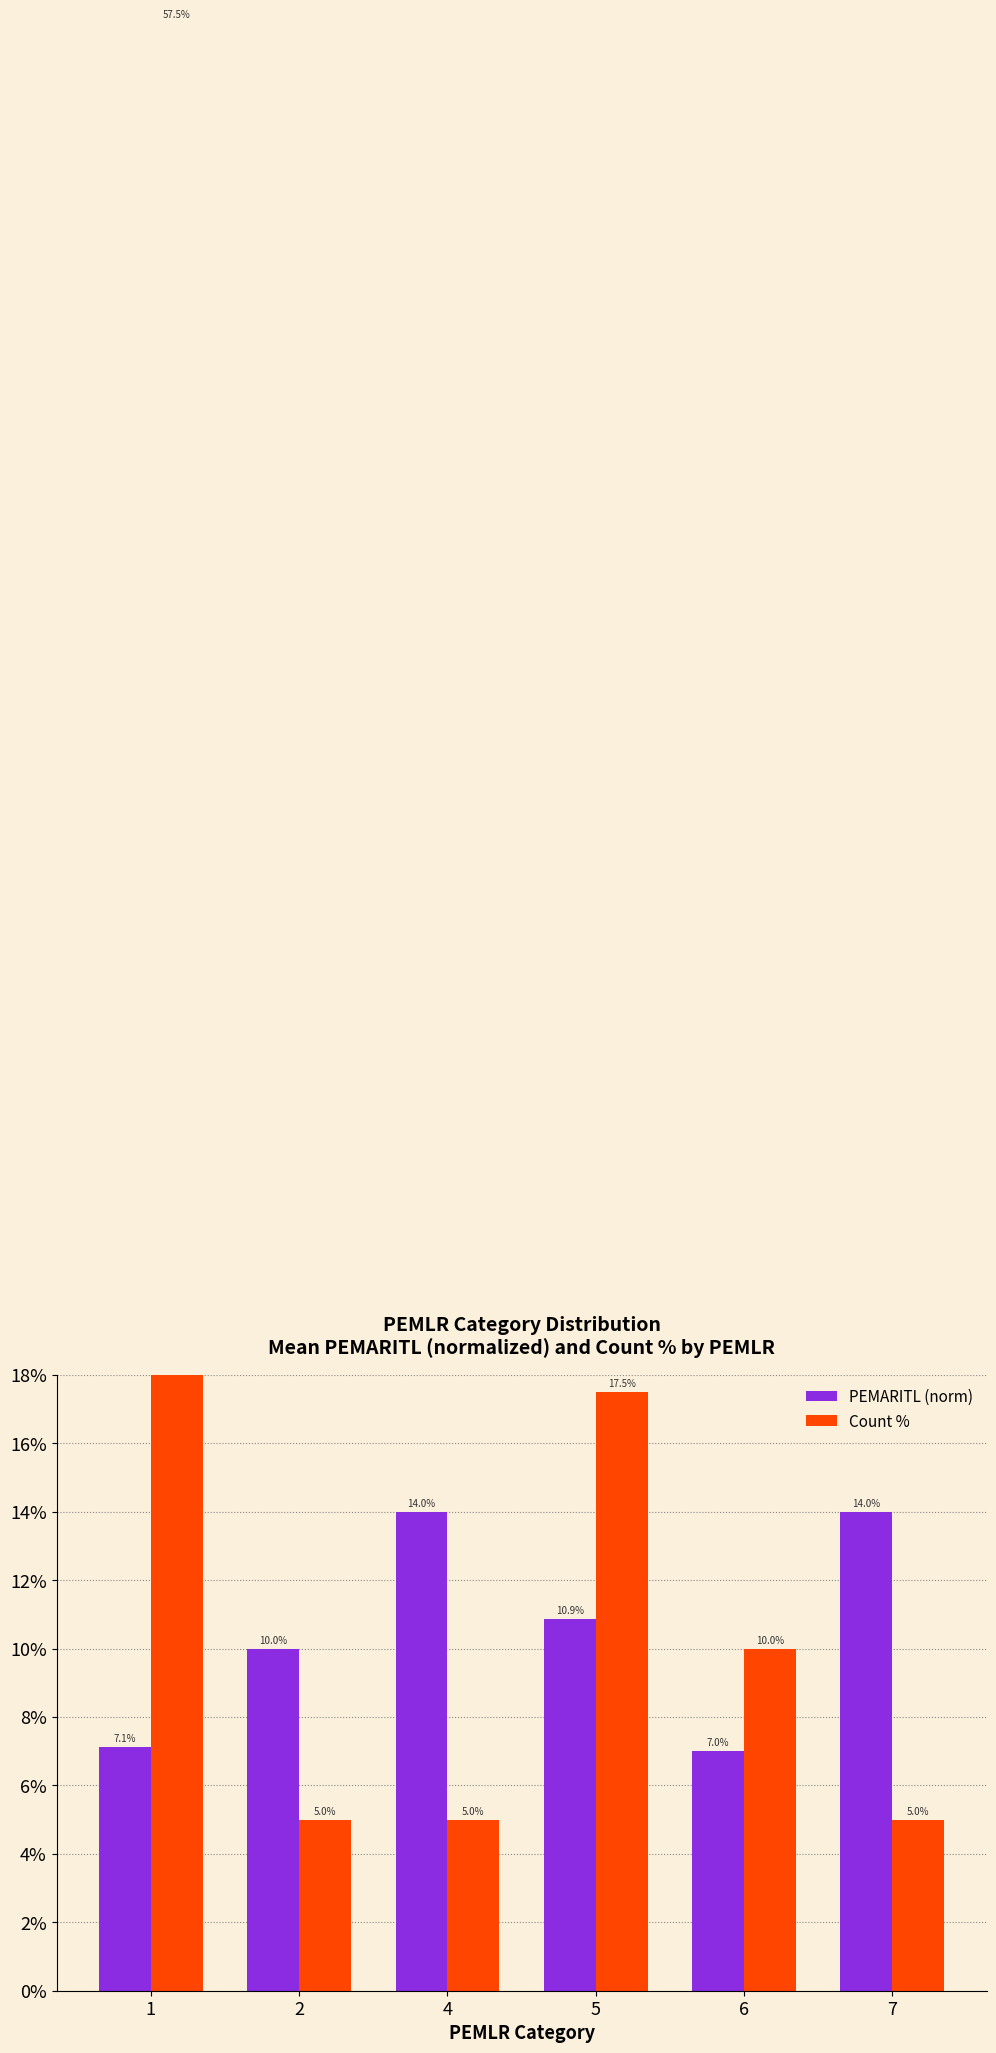

At 6, list the series in order from smallest to largest.

PEMARITL (norm), Count %